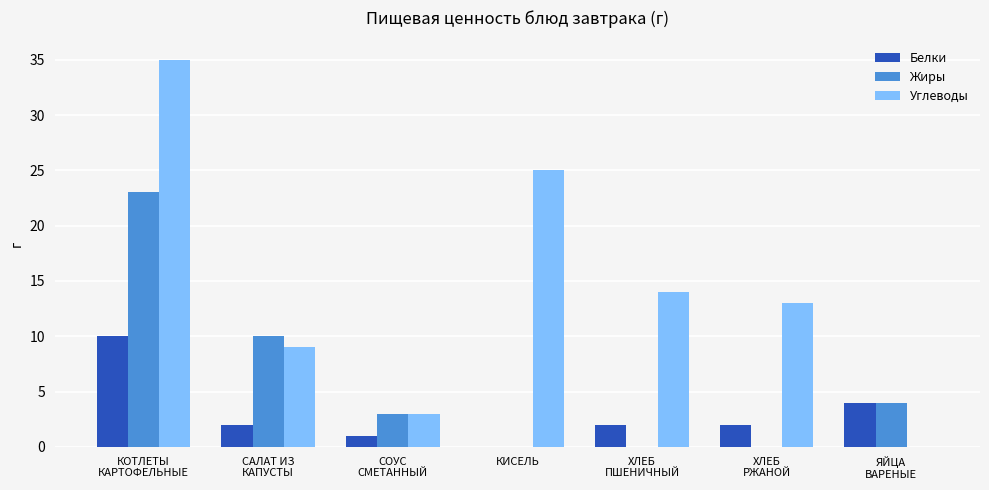

What are all the series names shown in the legend?

Белки, Жиры, Углеводы